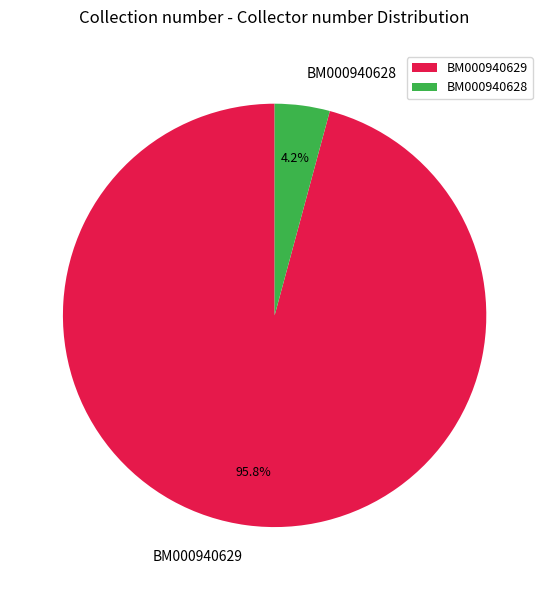

What is the majority slice?

BM000940629